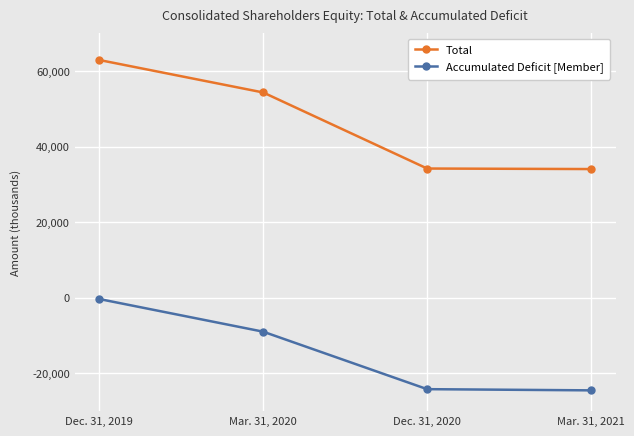

The value of Total at Mar. 31, 2020 is 31332. True or false?

False